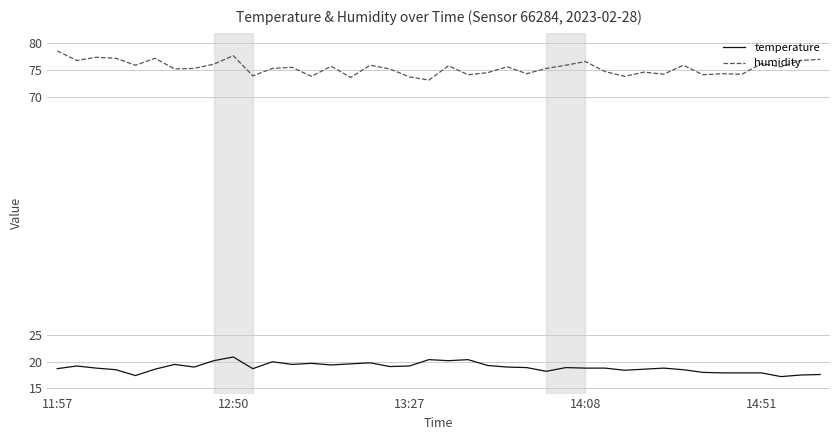

Which series has the largest total across all categories?

humidity